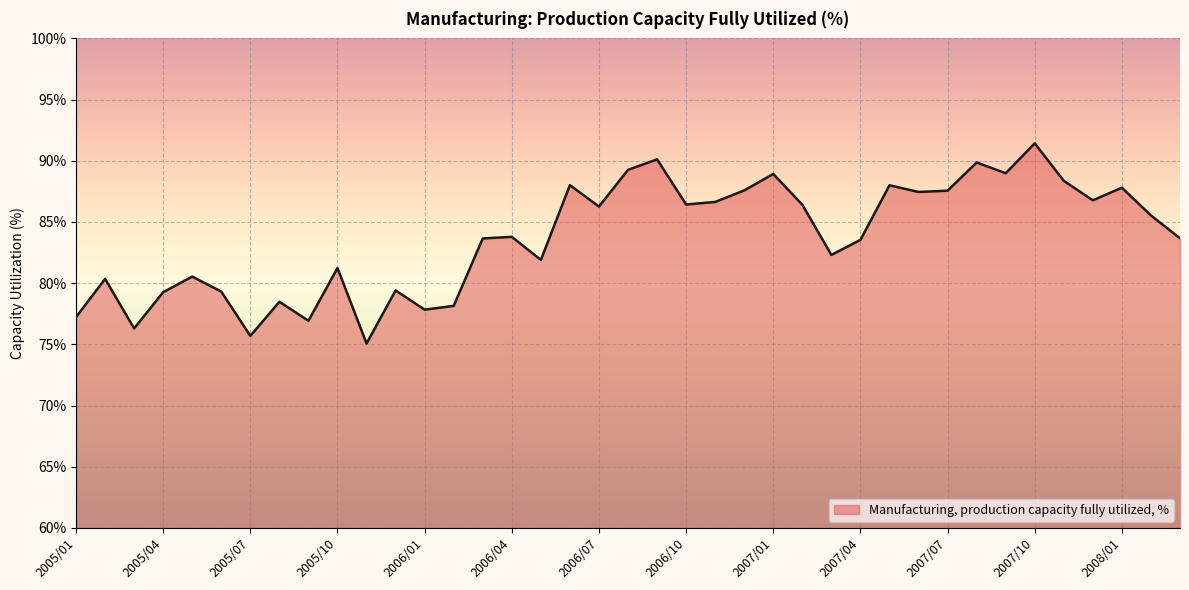

Does the chart display data point markers on the line(s)?

No